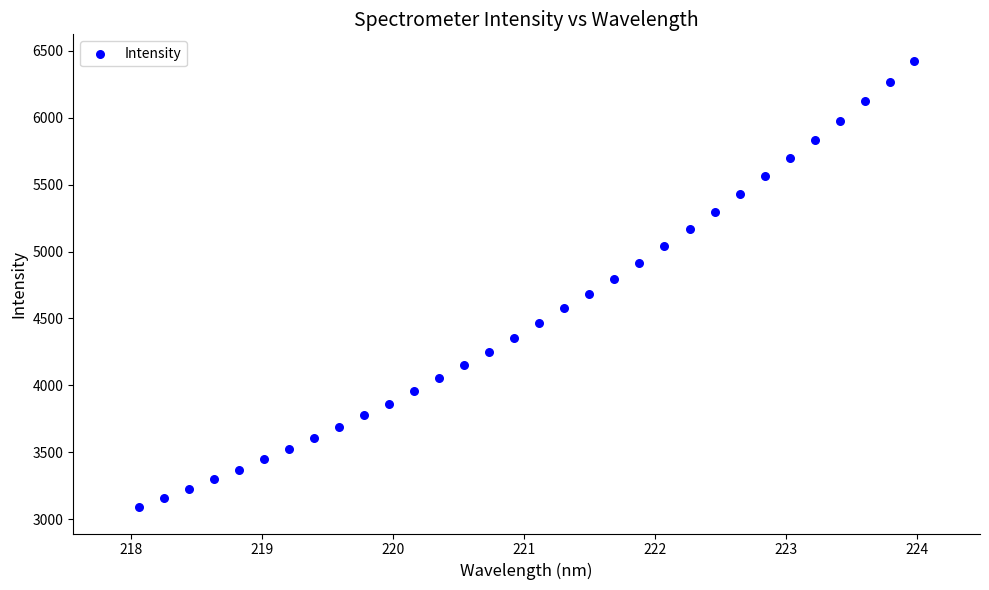

What is the range of Y values (max minus min)?

3331.7